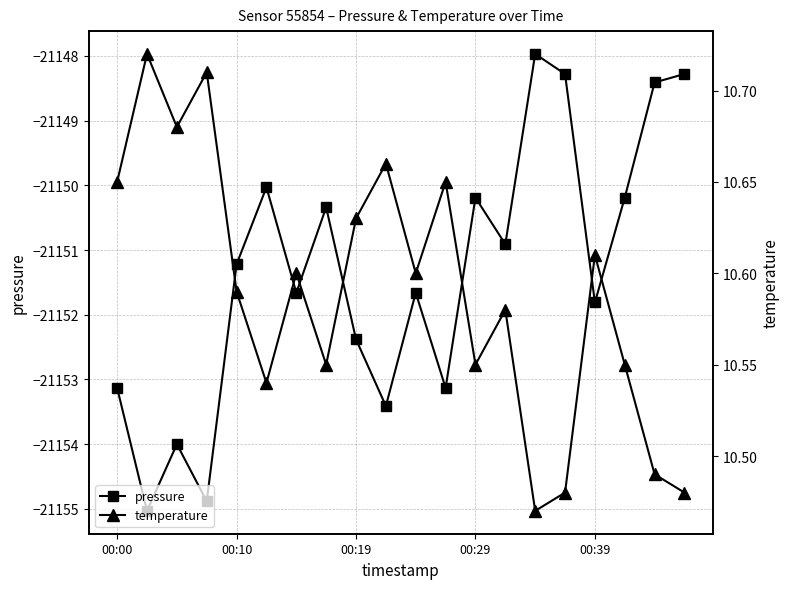

The pressure series shows -21153.1 at 00:00. True or false?

True